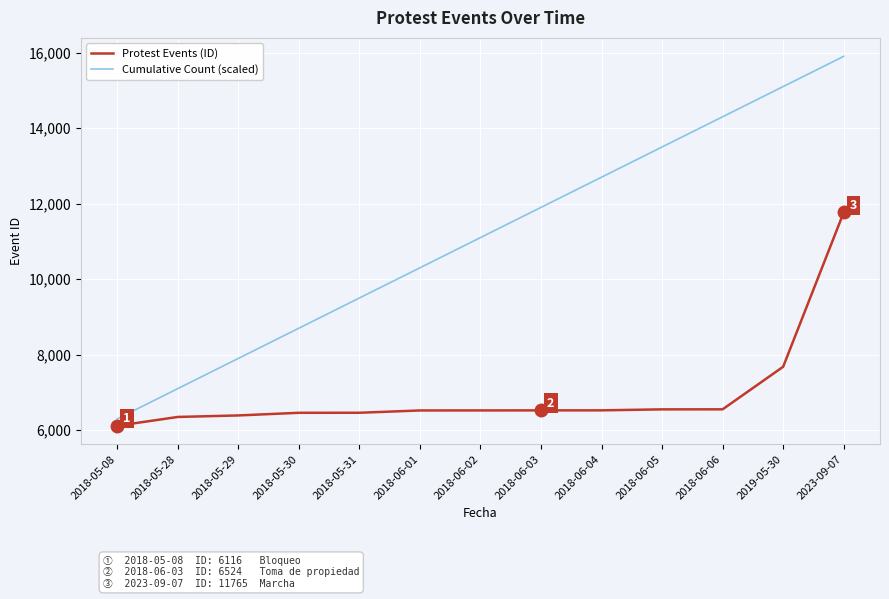

Rank the categories by Cumulative Count (scaled) value from highest to lowest.

2023-09-07, 2019-05-30, 2018-06-06, 2018-06-05, 2018-06-04, 2018-06-03, 2018-06-02, 2018-06-01, 2018-05-31, 2018-05-30, 2018-05-29, 2018-05-28, 2018-05-08